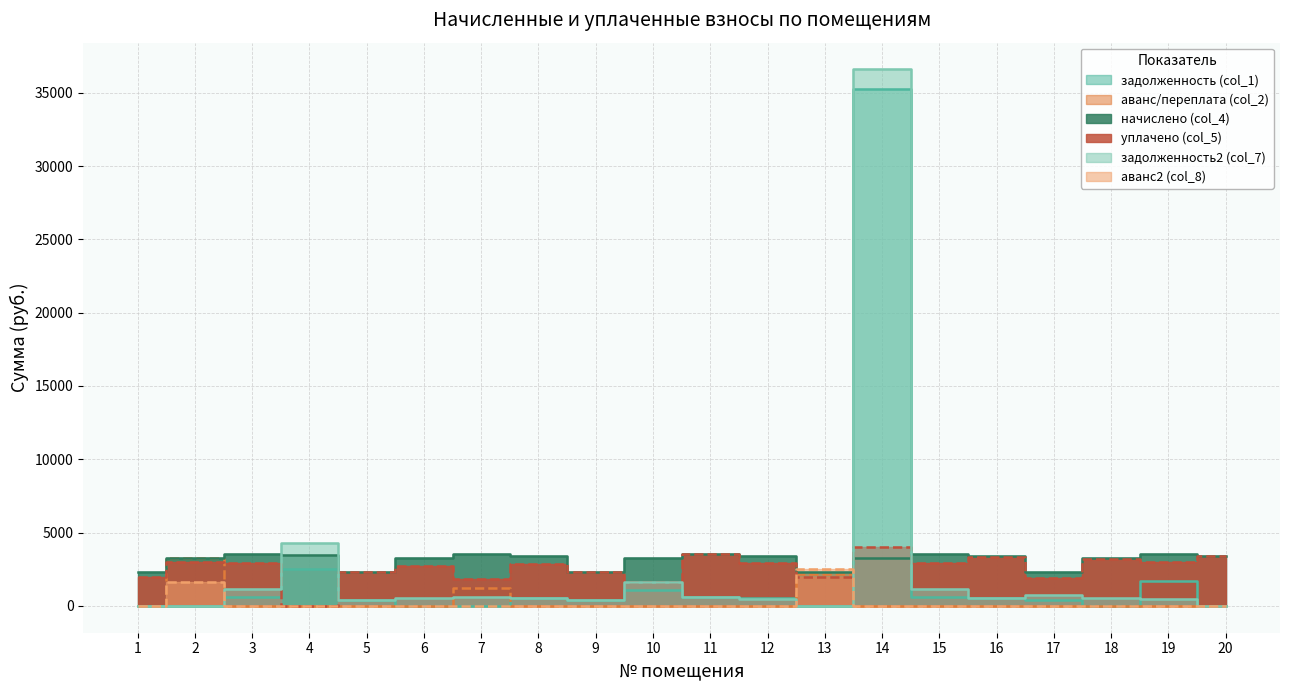

Which series changed the most between 8 and 11?

уплачено (col_5)